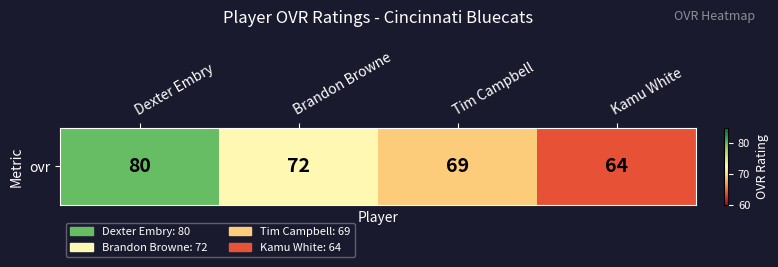

Read the value at Tim Campbell.

69